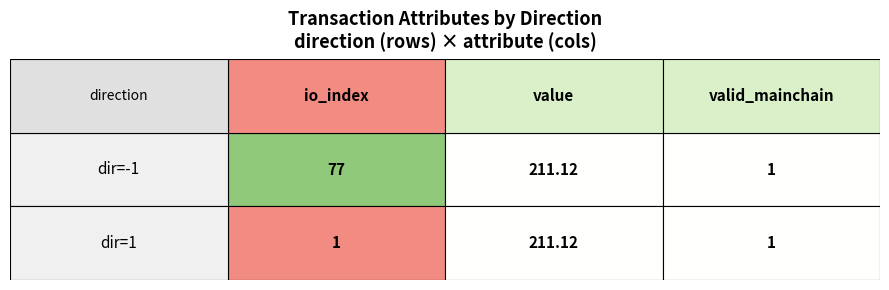

Which series has the widest spread of values?

-1